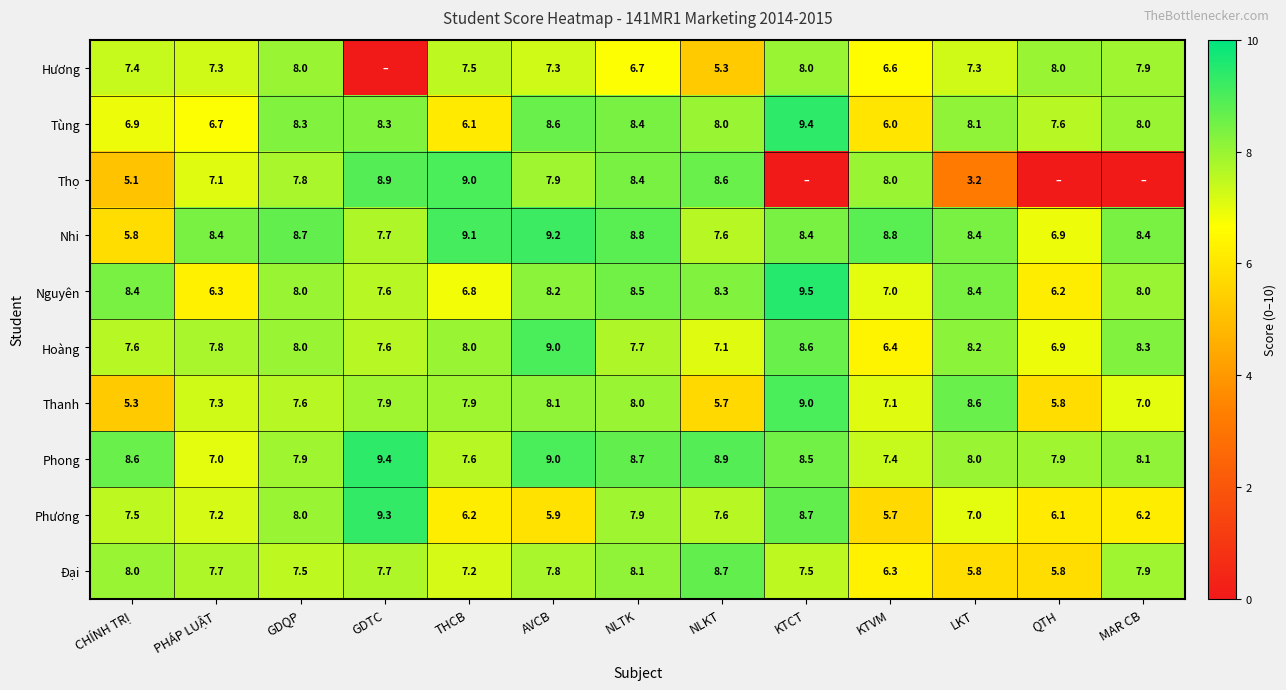

Where does the Nhi series first go above 8?

PHÁP LUẬT